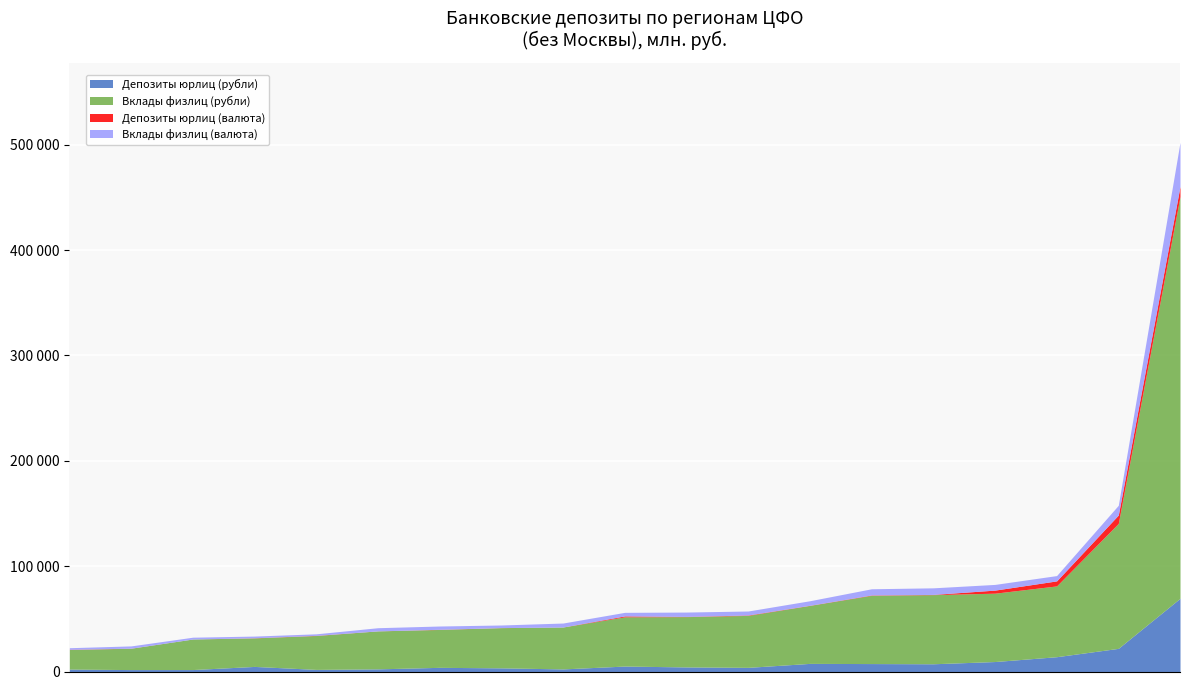

How many data points in Вклады физлиц (рубли) are less than 46726?

9